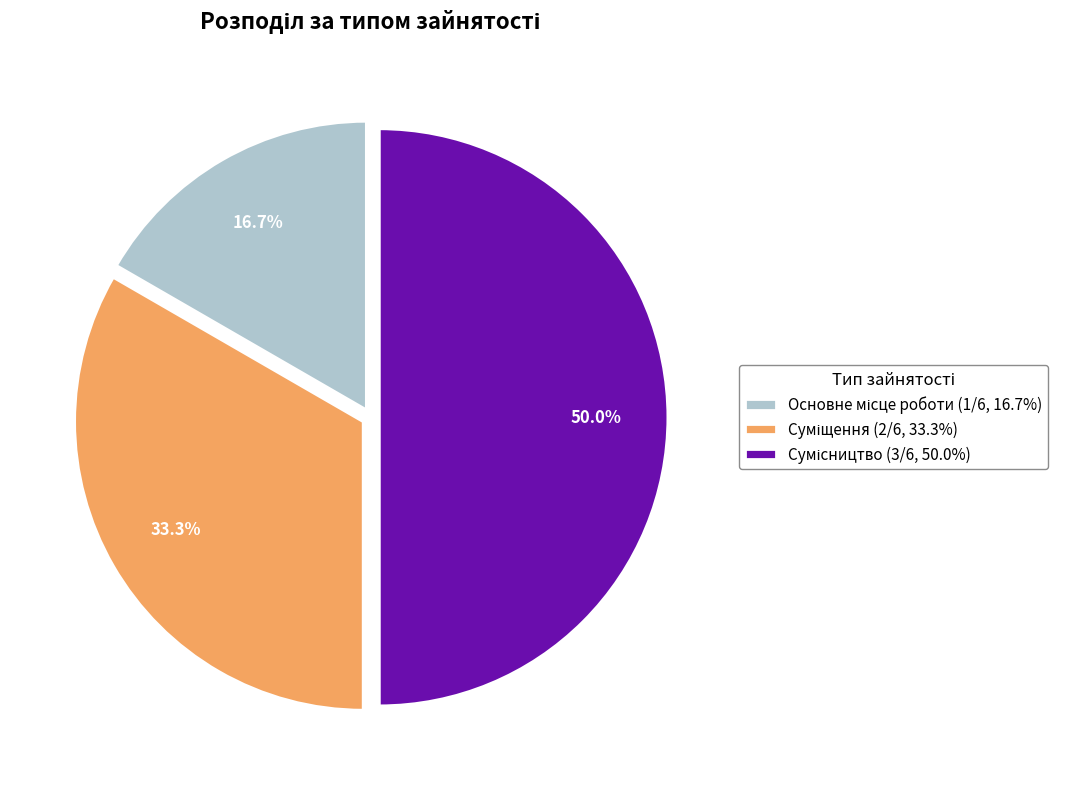

How many slices are in this pie chart?

3